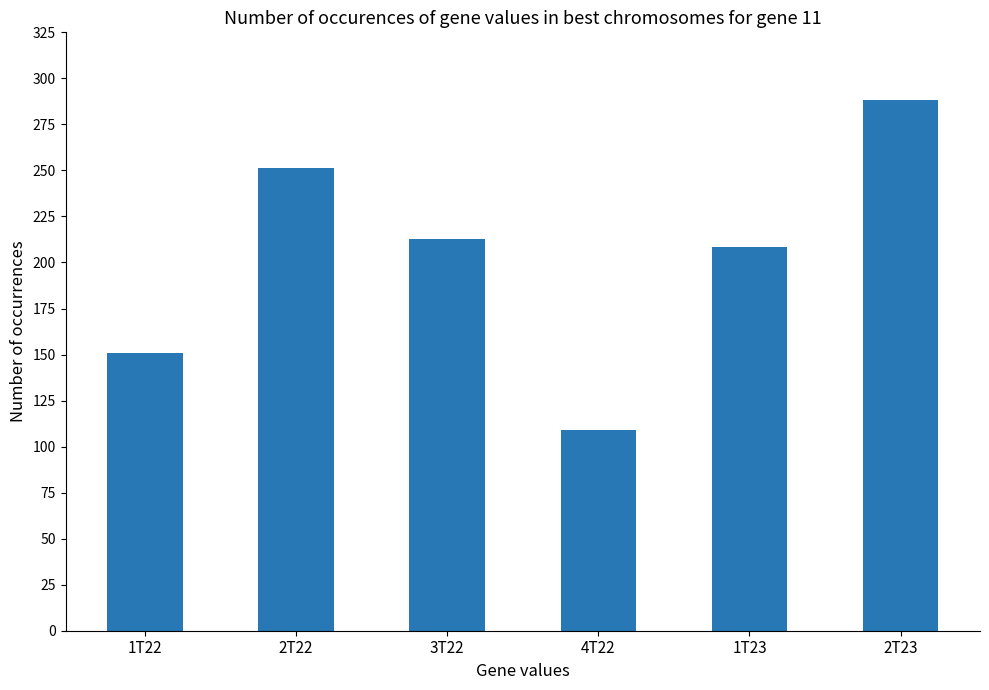

What is the label of the 1st bar from the right?

2T23